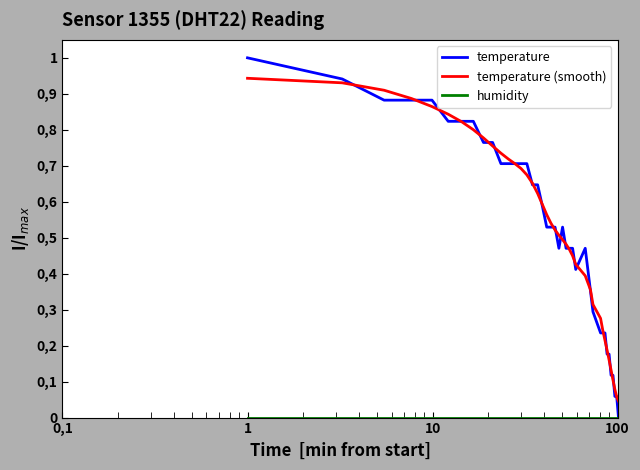

Does the chart display data point markers on the line(s)?

No